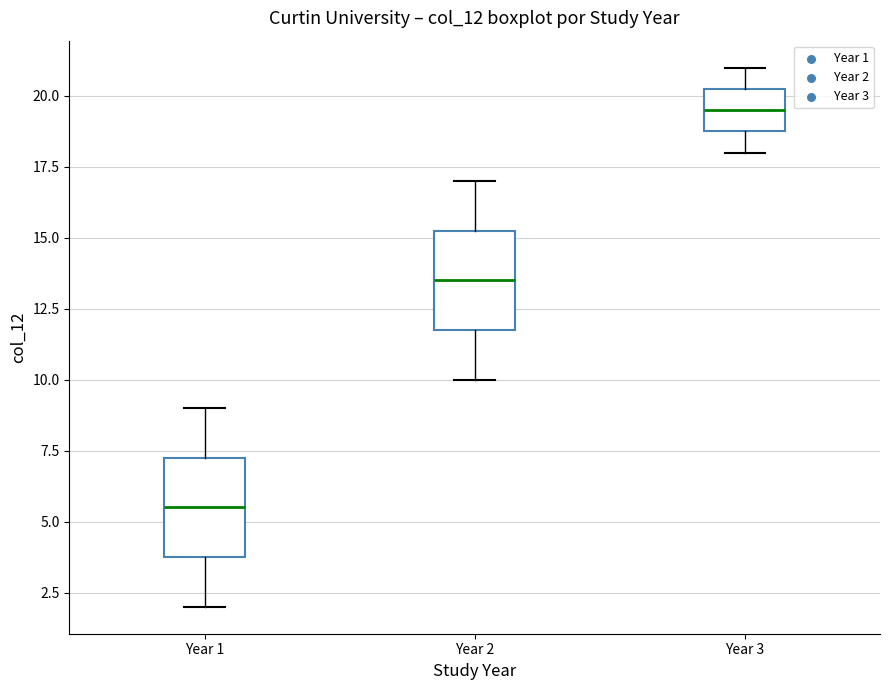

Which box has the lowest median line?

Year 1